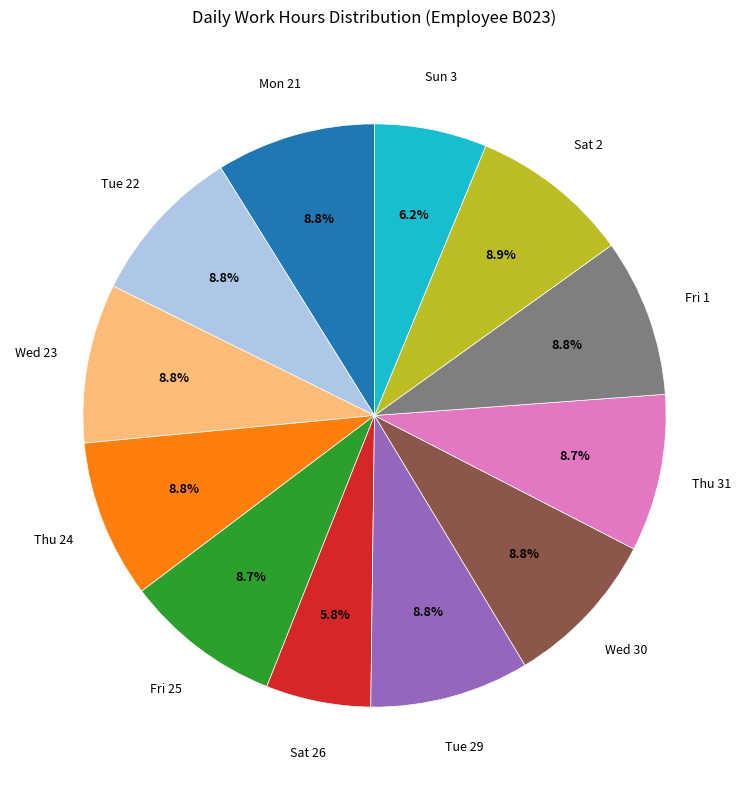

Does any single category account for the majority?

No